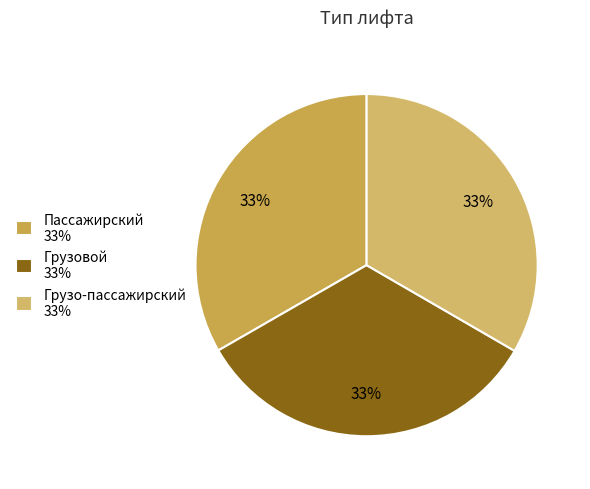

To the nearest percent, what is the combined percentage of Пассажирский and Грузовой?

67%